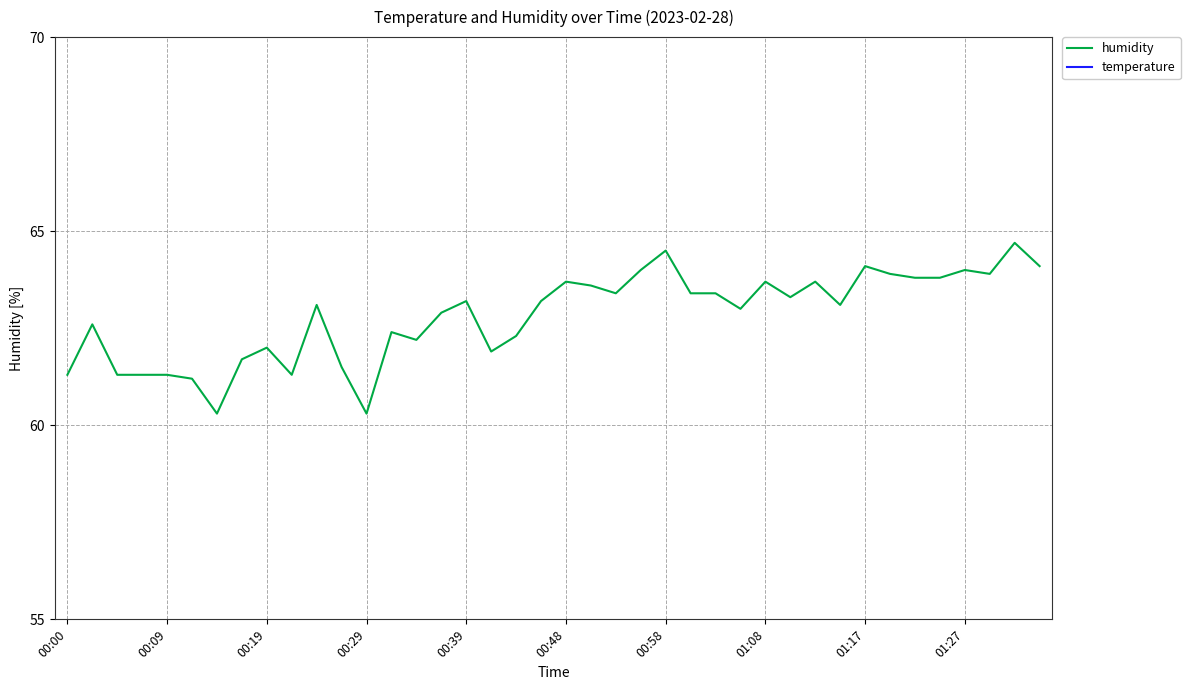

The humidity series shows 64.5 at 00:58. True or false?

True